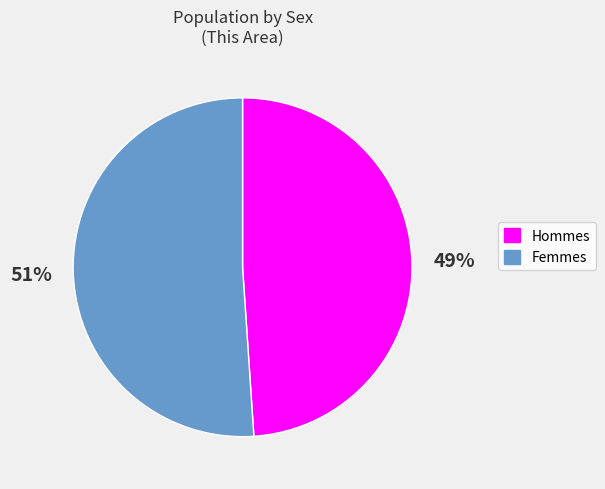

How many slices are in this pie chart?

2